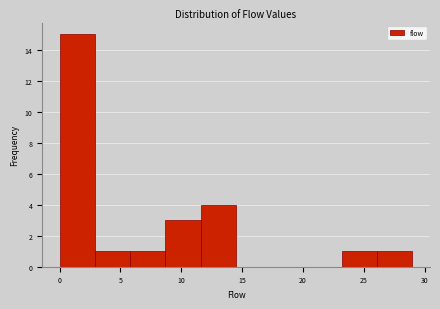

How tall is the bar that spans 0.0 to 2.9 on the x-axis? Neither the bar edges nor the heights are printed on the chart, so give them approximately, as read against the axes.

15